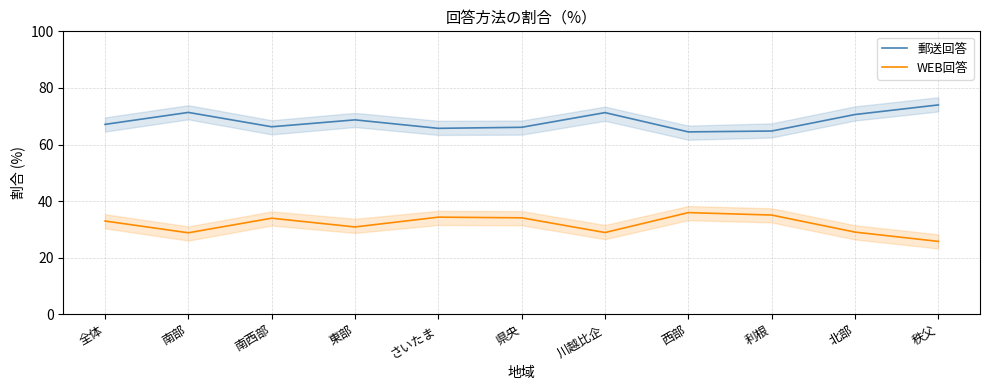

Which category has the highest value in the WEB回答 series?

西部